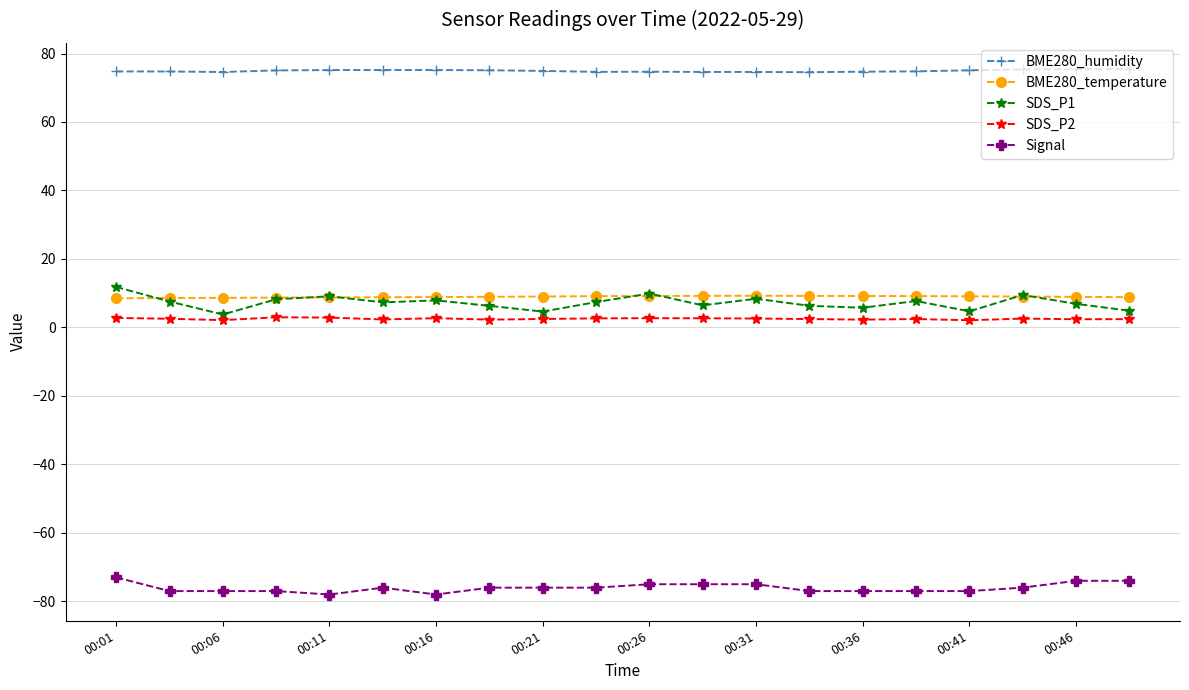

What is the maximum value for BME280_humidity?

75.5